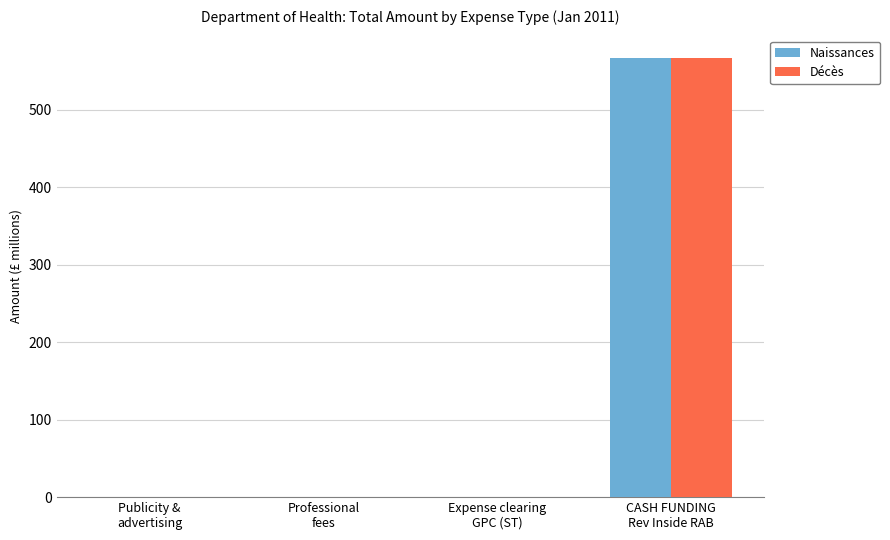

What is the maximum value for Naissances?

567.0